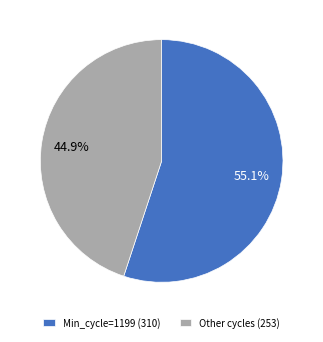

How many segments does this pie chart have?

2